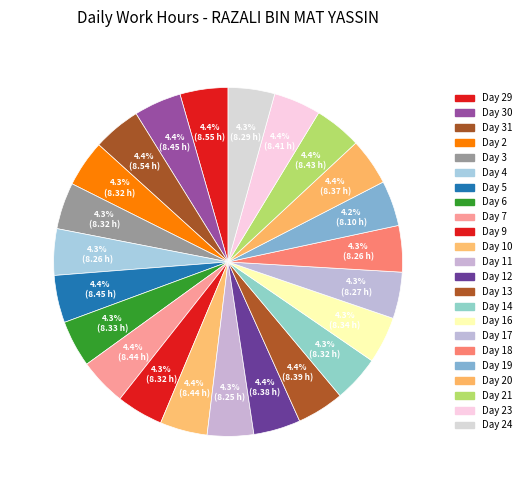

How many slices are in this pie chart?

23